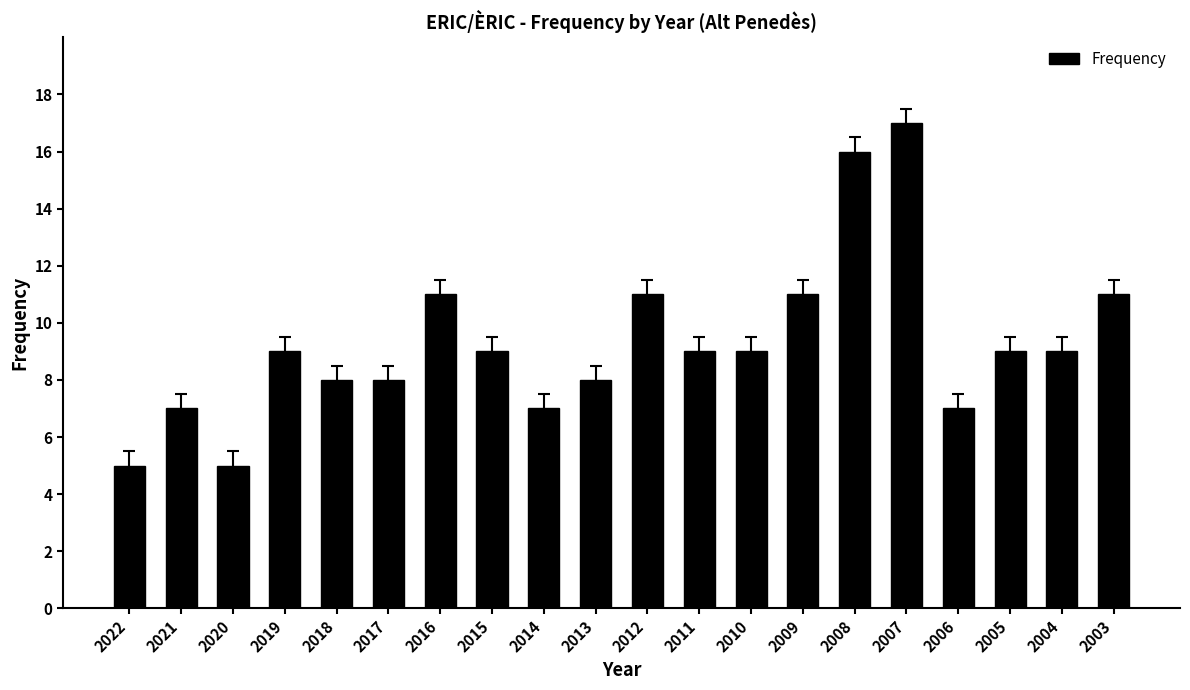

Reading left to right, list all the values displayed in this chart.

2022=5	2021=7	2020=5	2019=9	2018=8	2017=8	2016=11	2015=9	2014=7	2013=8	2012=11	2011=9	2010=9	2009=11	2008=16	2007=17	2006=7	2005=9	2004=9	2003=11